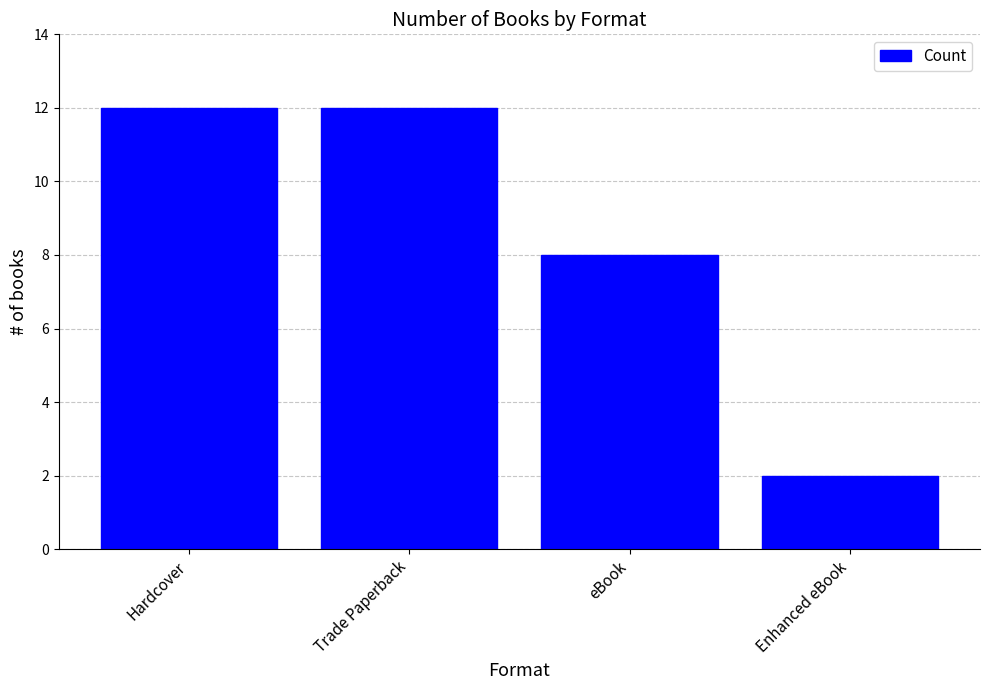

What value does the data have at Hardcover, to the nearest 5?

10